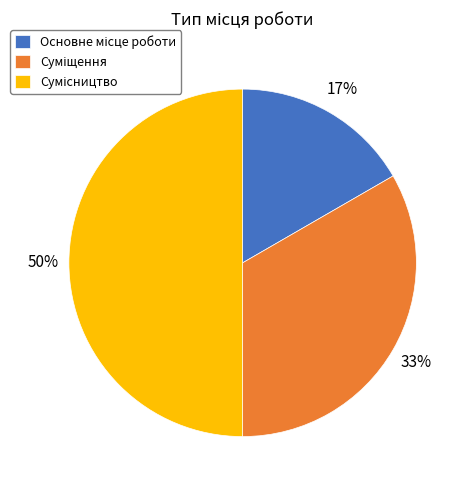

To the nearest percent, what is the average slice percentage?

33%